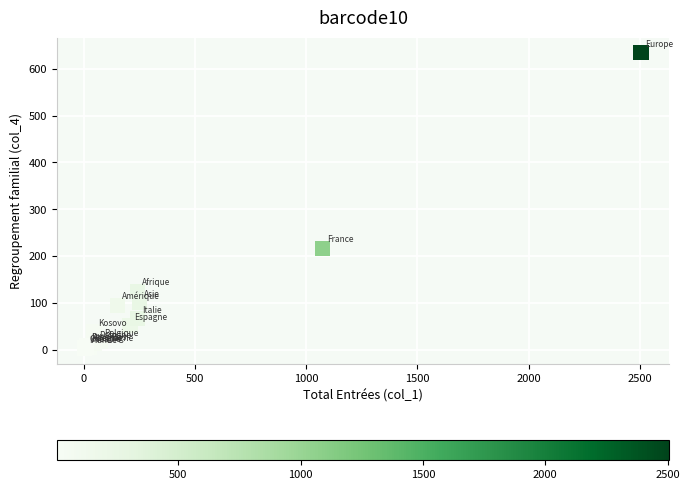

What Y value in the scatter plot is closest to 318?

217